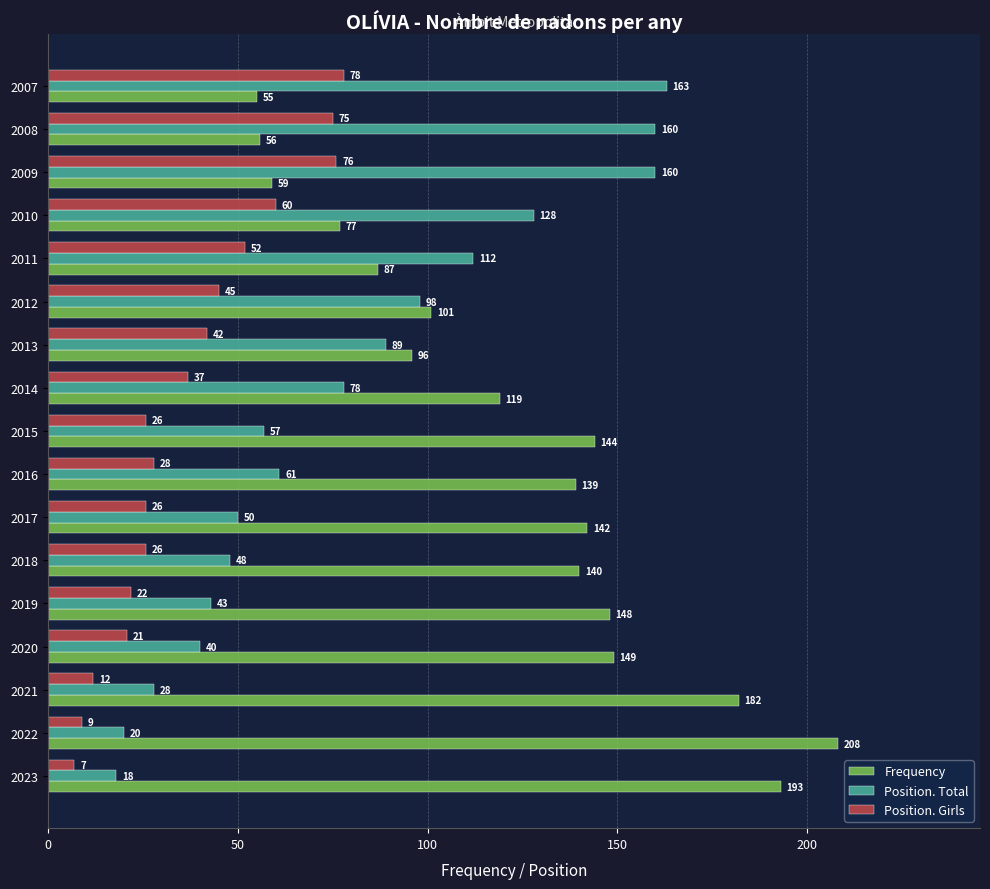

What is the average value of the Position. Total series?

80